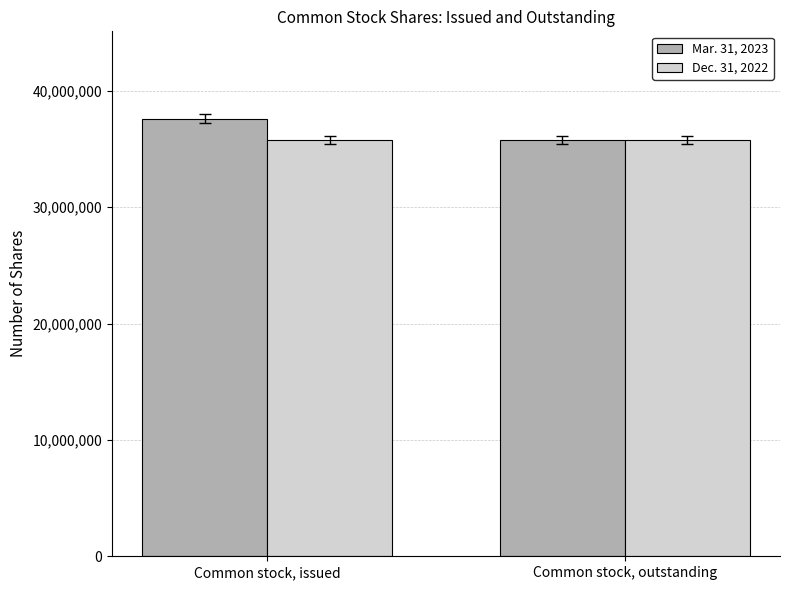

What is the difference between the Mar. 31, 2023 values at Common stock, issued and Common stock, outstanding?

1809030